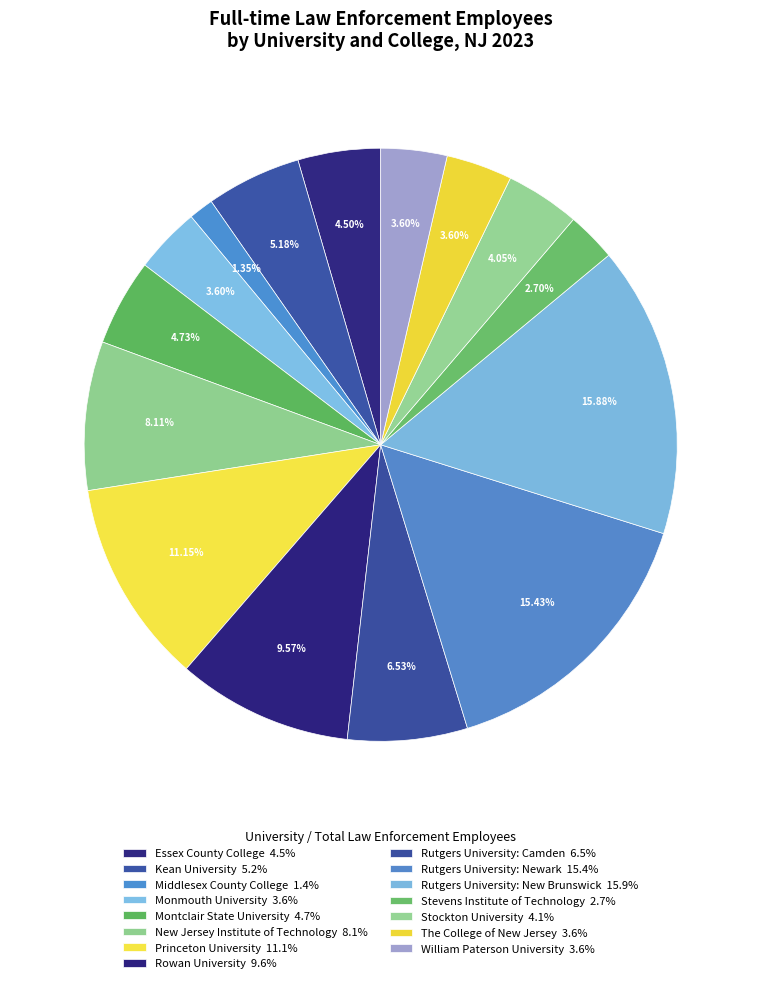

What is the ratio of the value at William Paterson University to the value at New Jersey Institute of Technology?

0.4